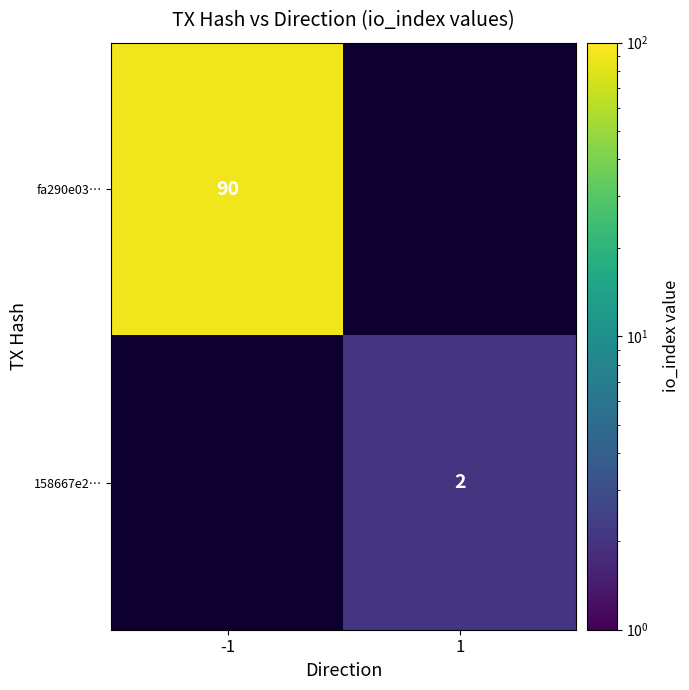

The value of fa290e03… at -1 is 90. True or false?

True